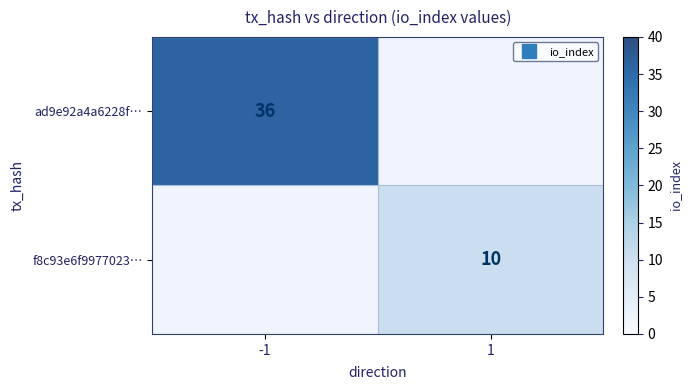

Which series has the widest spread of values?

ad9e92a4a6228f…